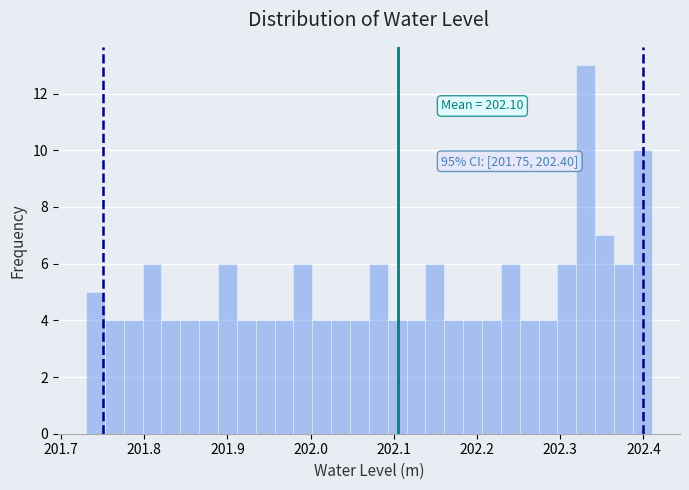

Read against the x-axis, roughly where is the centre of the tallest bar?

202.33